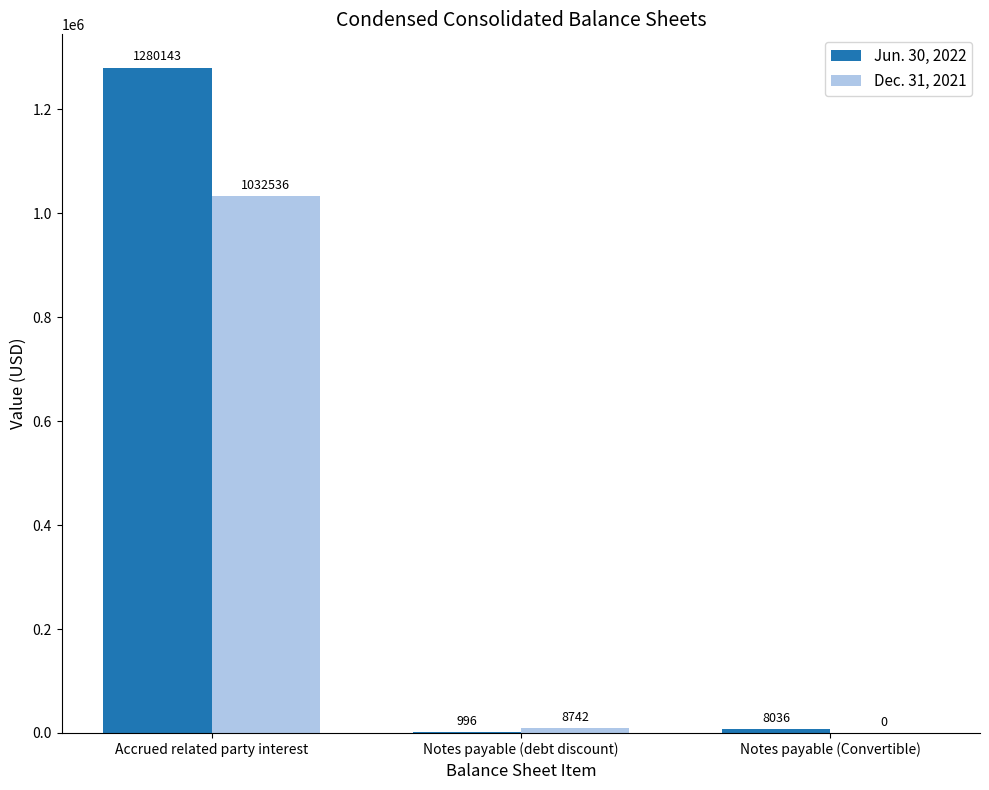

Count the number of data series in this chart.

2